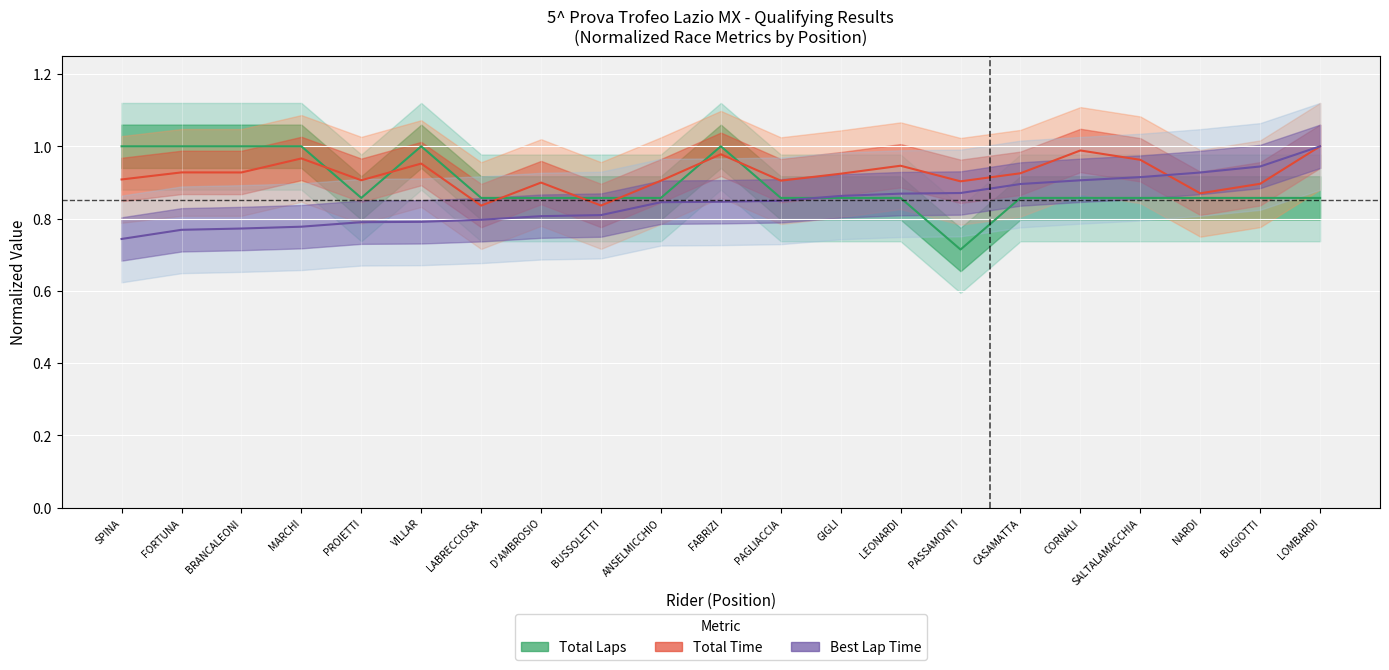

Rank the series by their maximum value, from lowest to highest.

Total Laps, Total Time, Best Lap Time